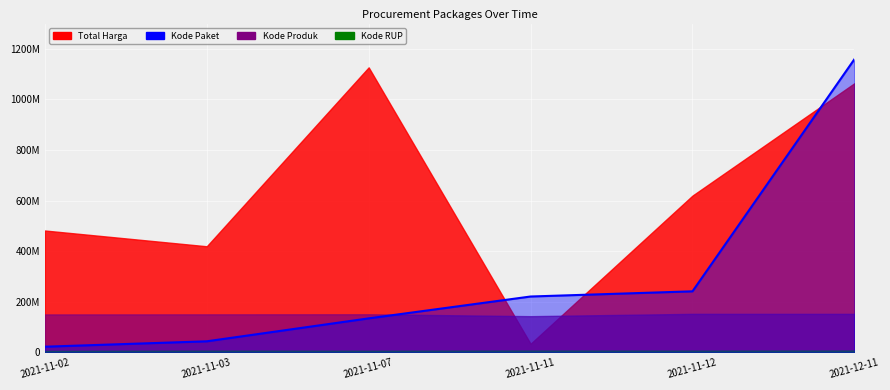

Where does the data first go above 220984000?

2021-11-12